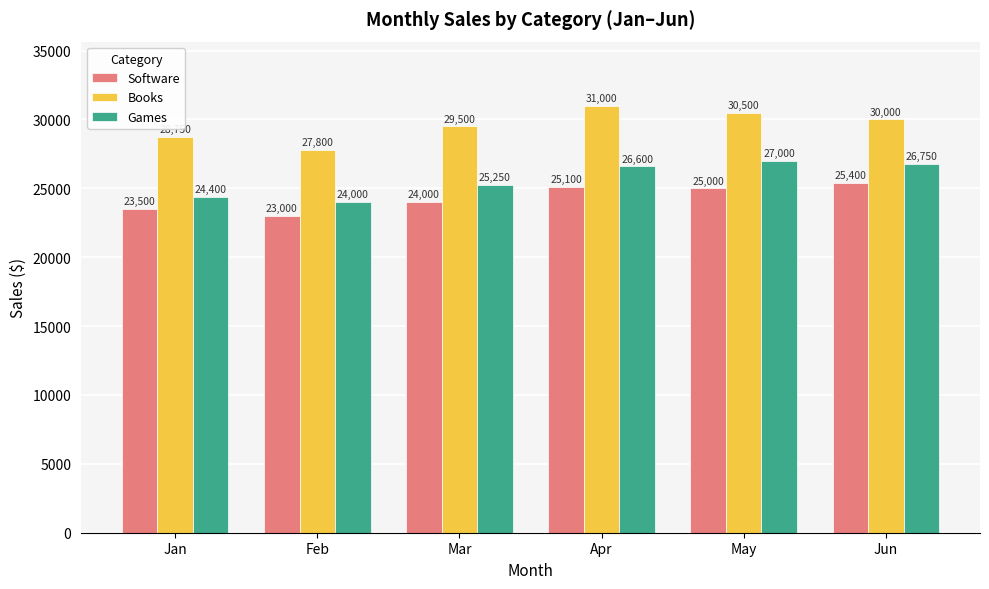

What is the value of the Books bar at the 4th from the left?

31000